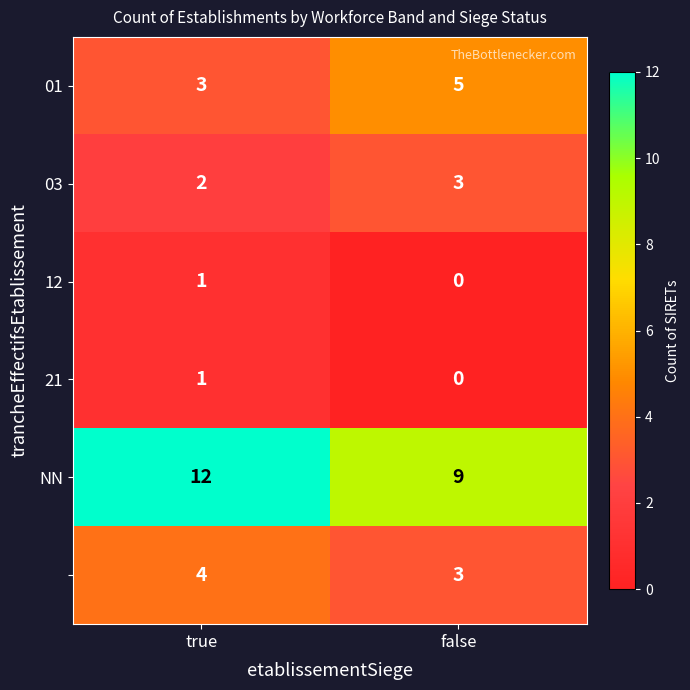

What is the total value across all series at true?

23